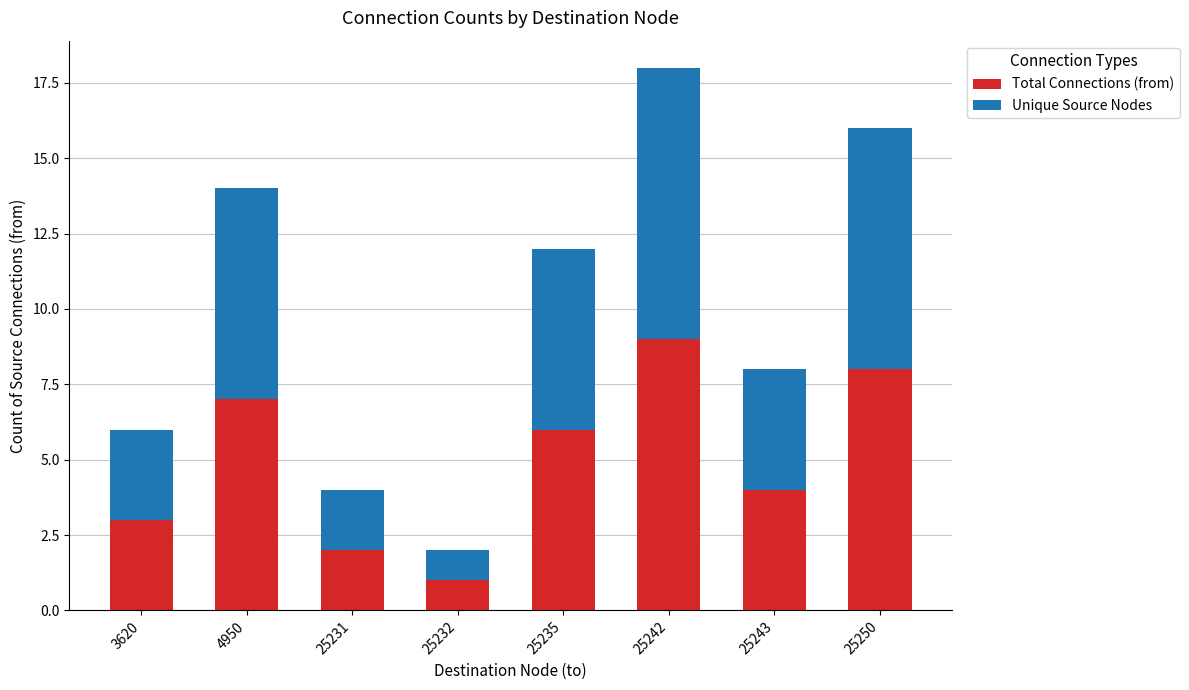

What is the total value across all series at 25235?

12